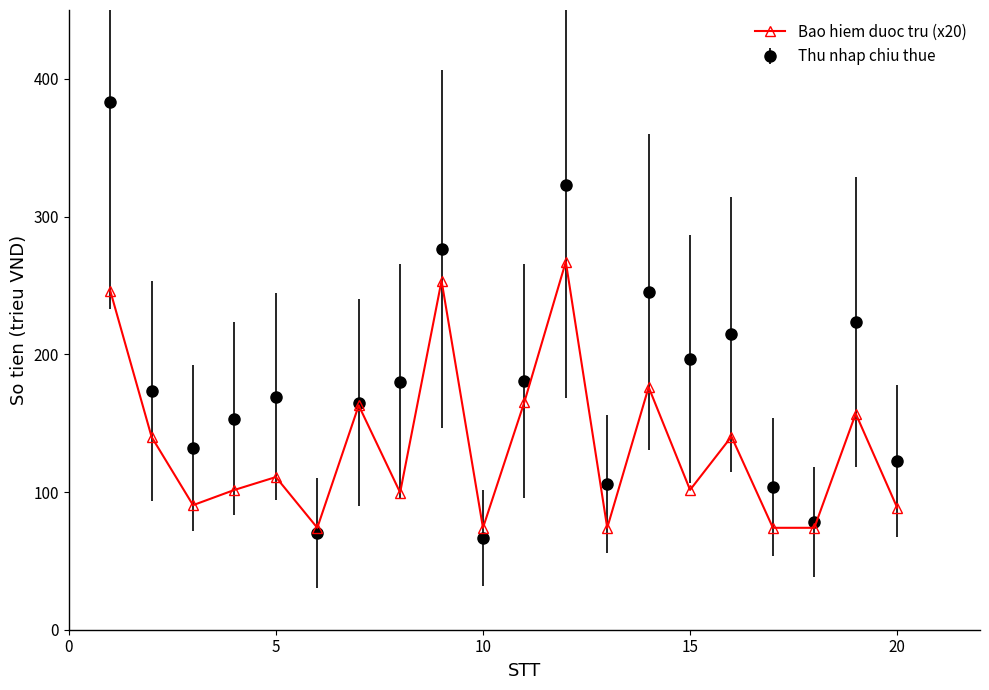

List the series in order of their peak value, highest first.

Thu nhap chiu thue, Bao hiem duoc tru (x20)